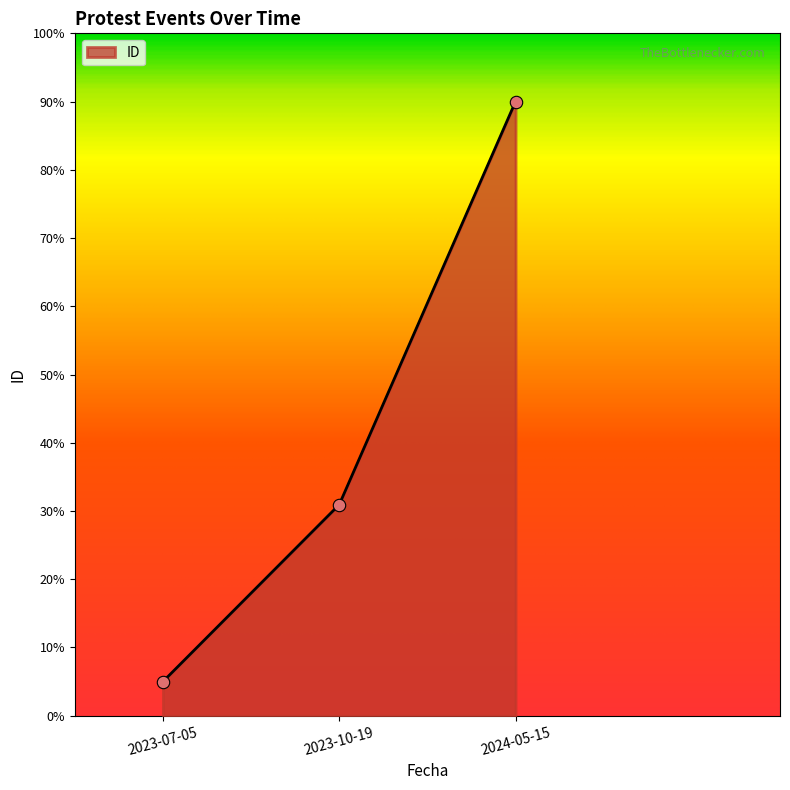

What is the ratio of the value at 2023-07-05 to the value at 2024-05-15?

0.1